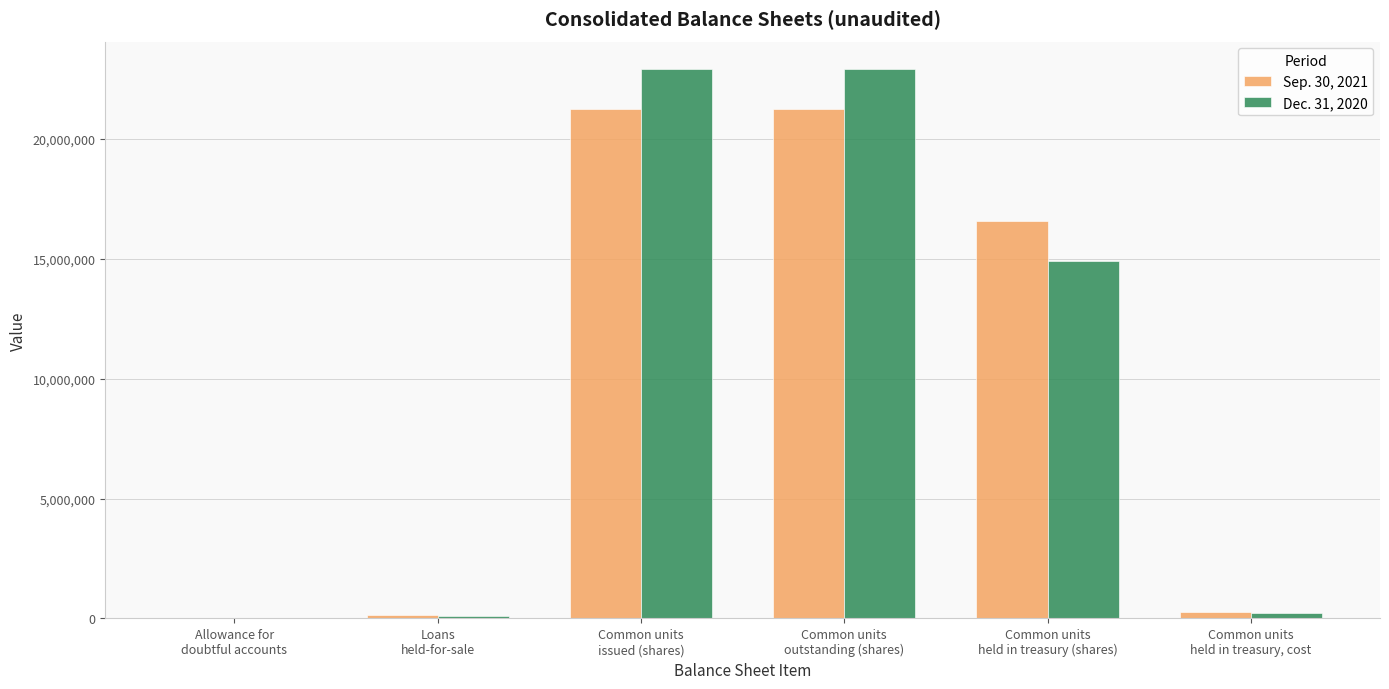

What is the maximum value shown in the chart?

22920804